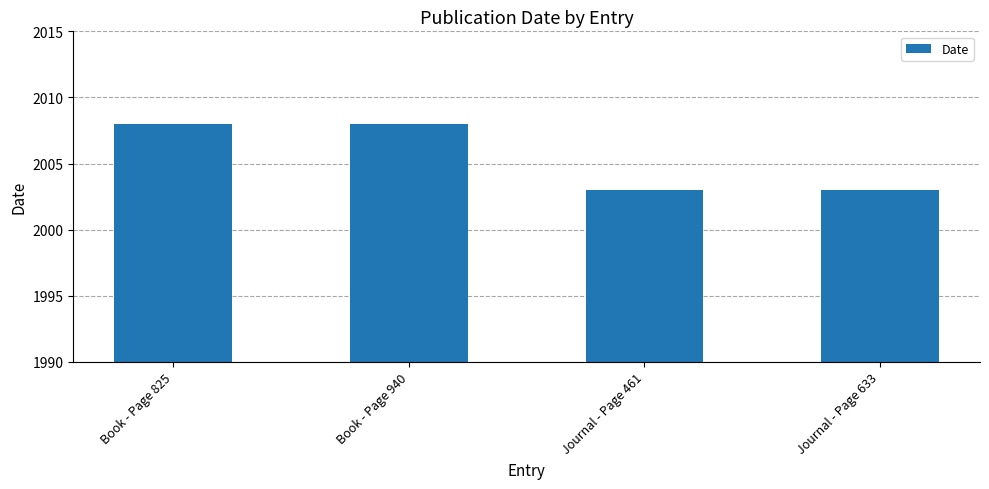

The value at Journal - Page 633 is 3149. True or false?

False